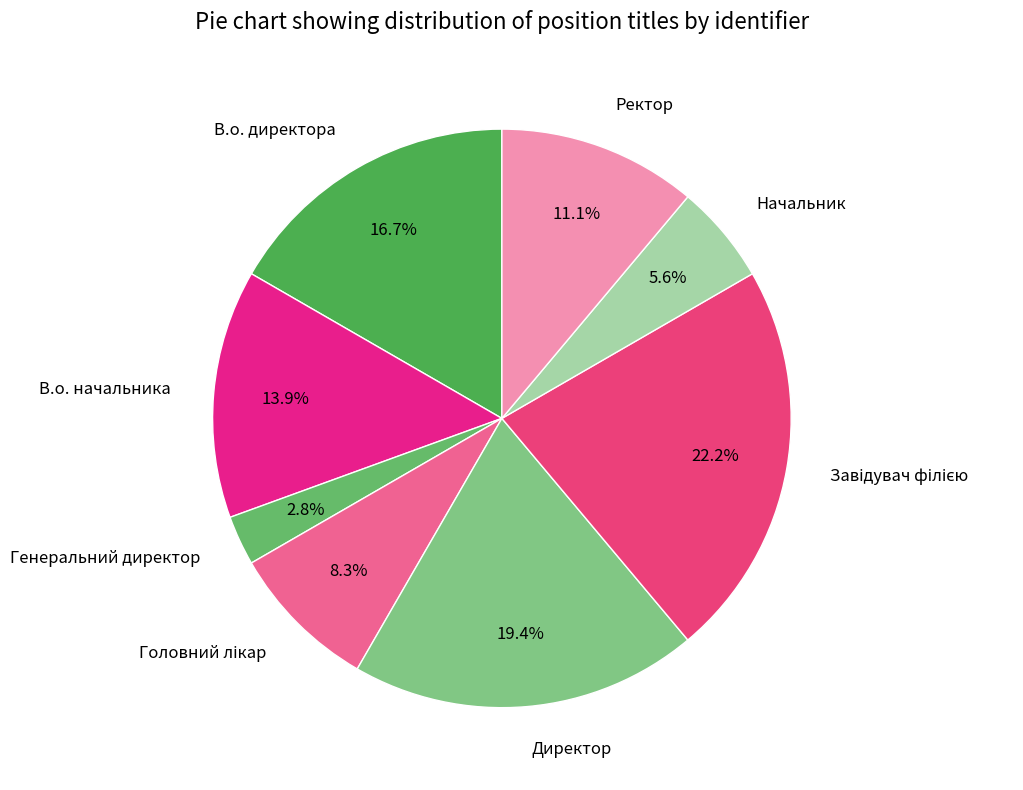

Count the number of slices in the pie.

8